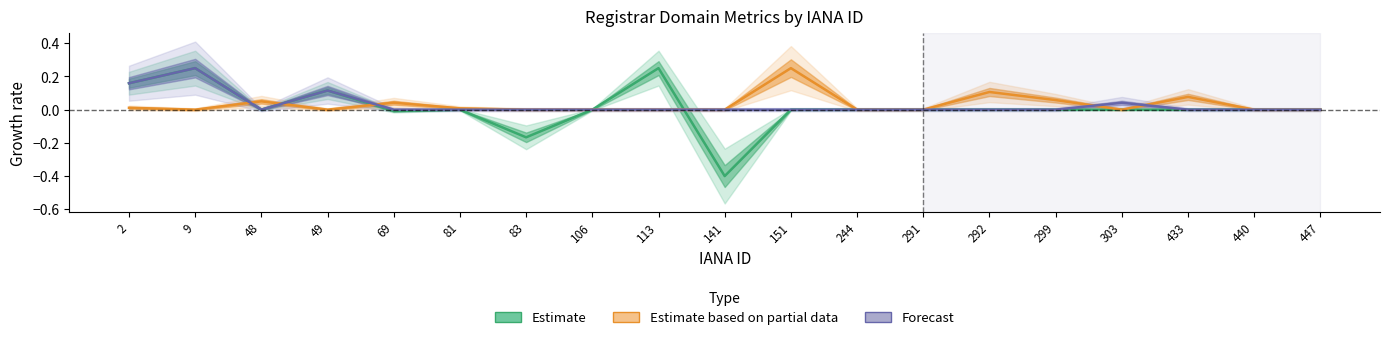

Reading left to right, what are all the values shown in this chart?

Estimate: 0.2	0.2	0.0	0.1	-0.0	0.0	-0.2	0.0	0.2	-0.4	0.0	0.0	0.0	0.0	0.0	0.0	0.0	0.0	0.0
Estimate based on partial data: 0.0	0.0	0.1	0.0	0.0	0.0	0.0	0.0	0.0	0.0	0.2	0.0	0.0	0.1	0.1	0.0	0.1	0.0	0.0
Forecast: 0.2	0.2	0.0	0.1	0.0	0.0	0.0	0.0	0.0	0.0	0.0	0.0	0.0	0.0	0.0	0.0	0.0	0.0	0.0